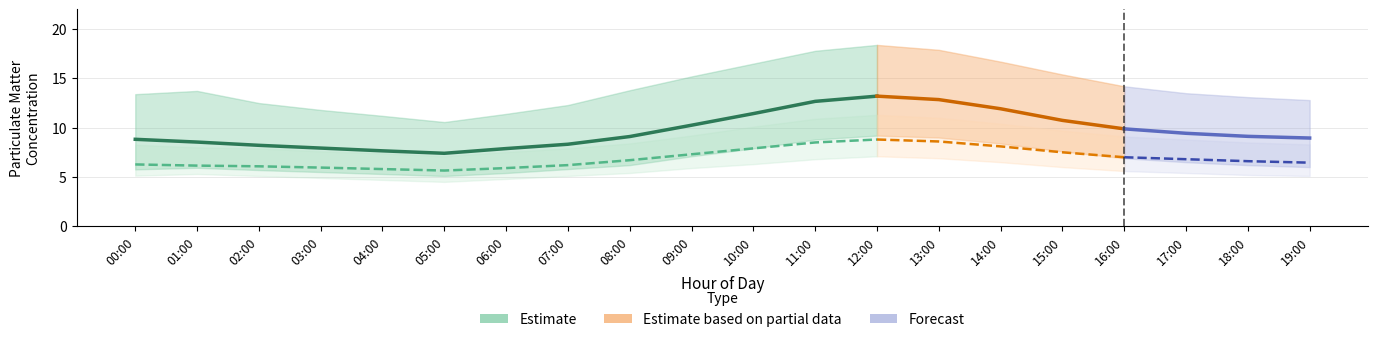

Does the chart display data point markers on the line(s)?

No